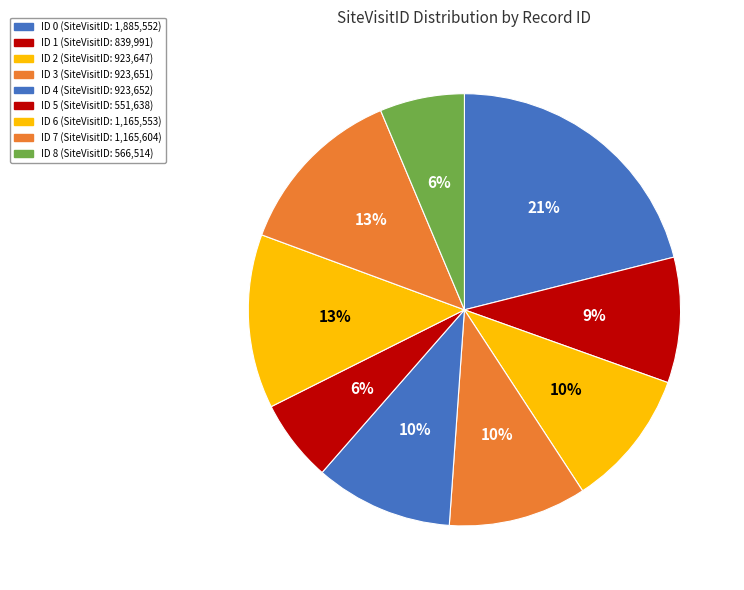

Rank the categories by value from lowest to highest.

5, 8, 1, 2, 3, 4, 6, 7, 0